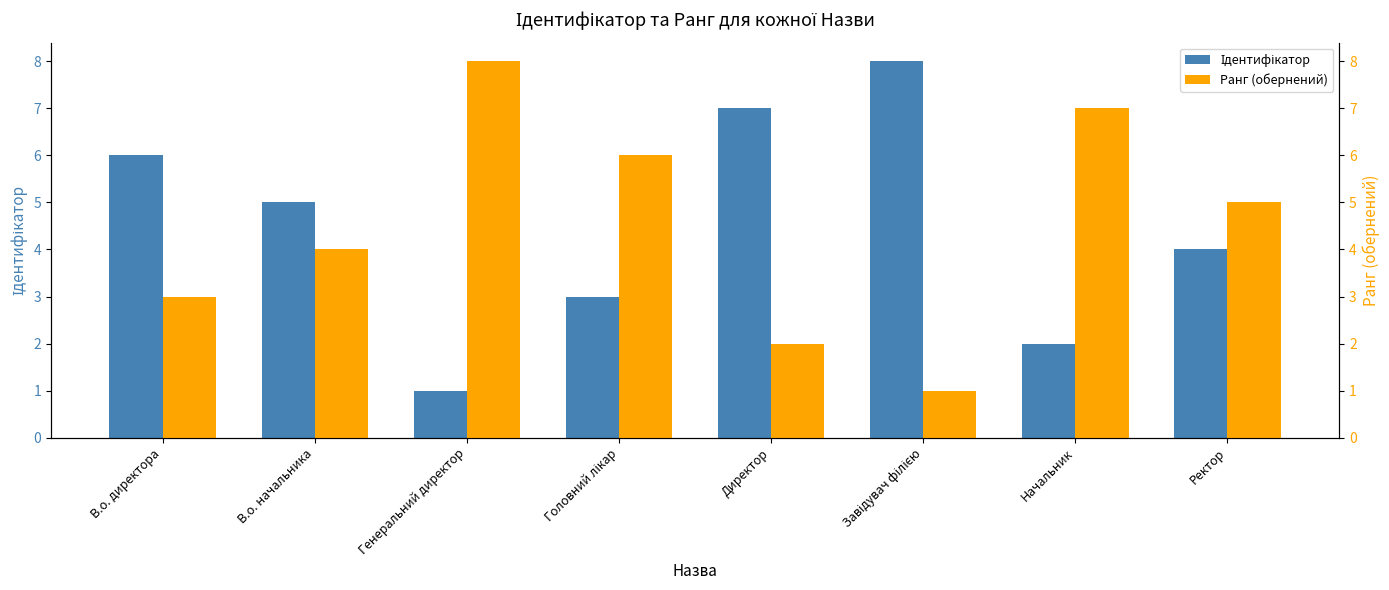

At how many categories does at least one series exceed 3?

8